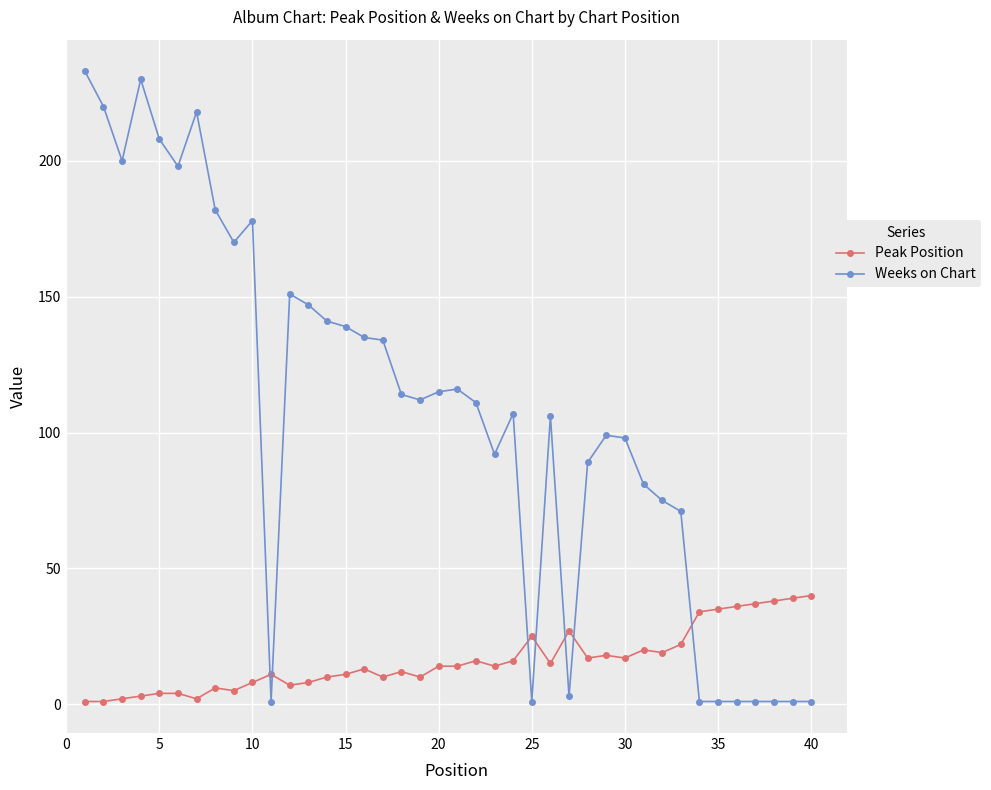

Does the chart display data point markers on the line(s)?

Yes